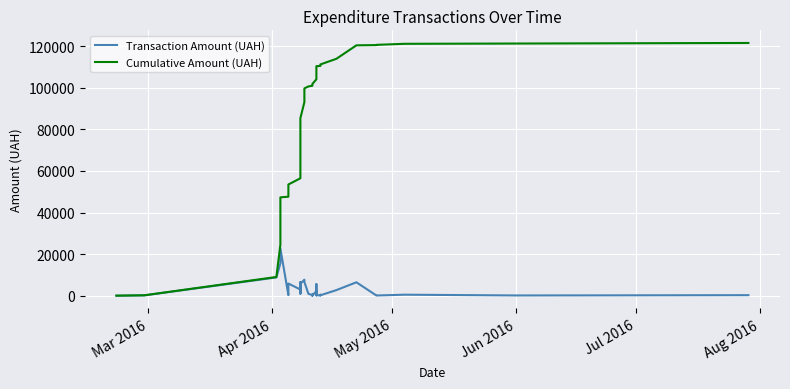

True or false: Cumulative Amount (UAH) and Transaction Amount (UAH) cross at least once.

False